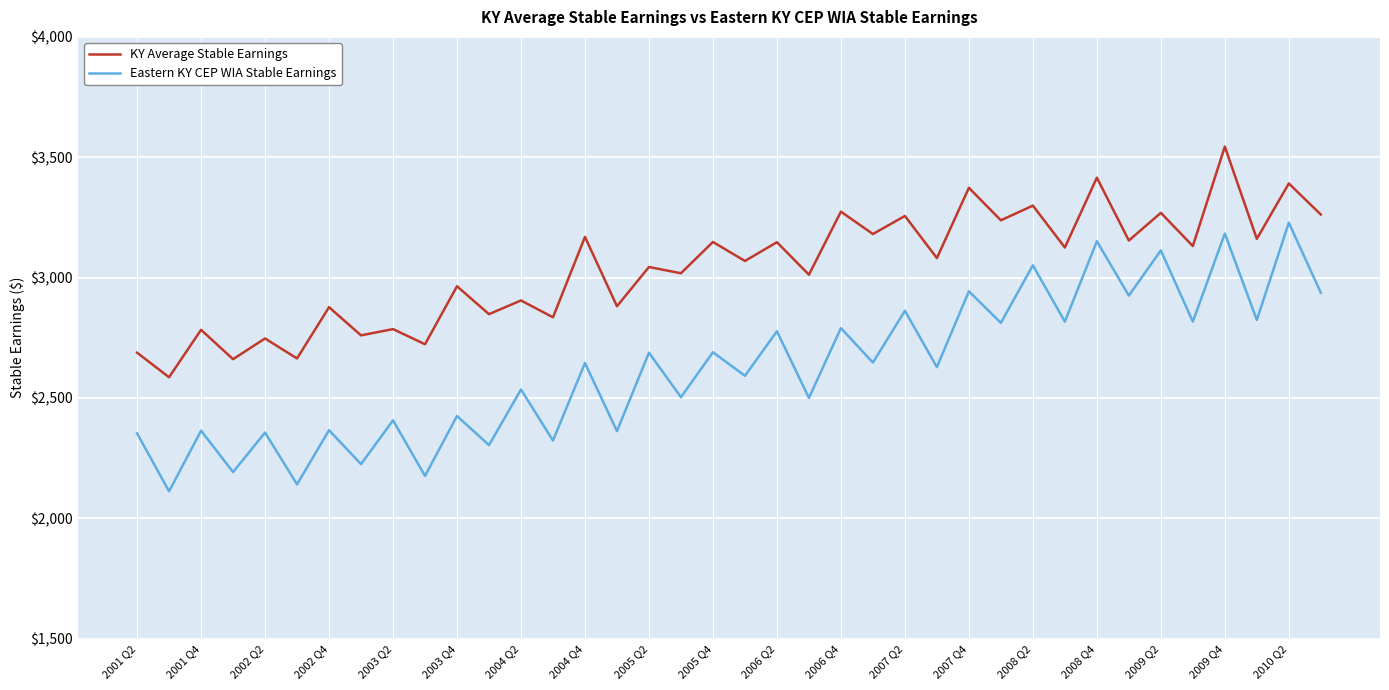

True or false: KY Average Stable Earnings and Eastern KY CEP WIA Stable Earnings cross at least once.

False